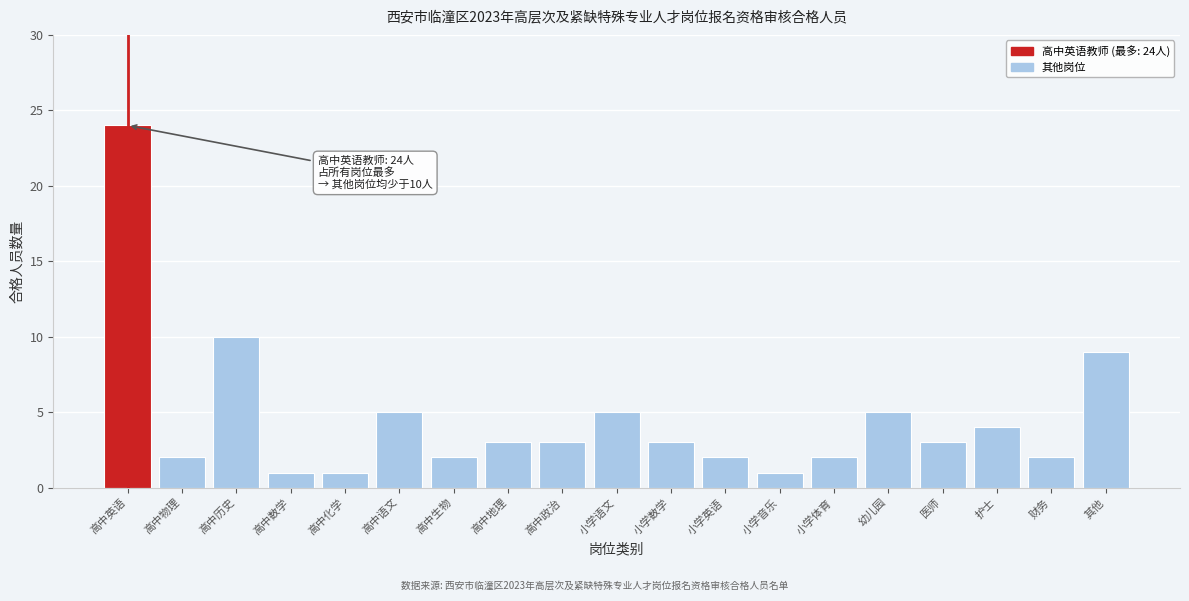

Reading left to right, what are all the values shown in this chart?

24	2	10	1	1	5	2	3	3	5	3	2	1	2	5	3	4	2	9